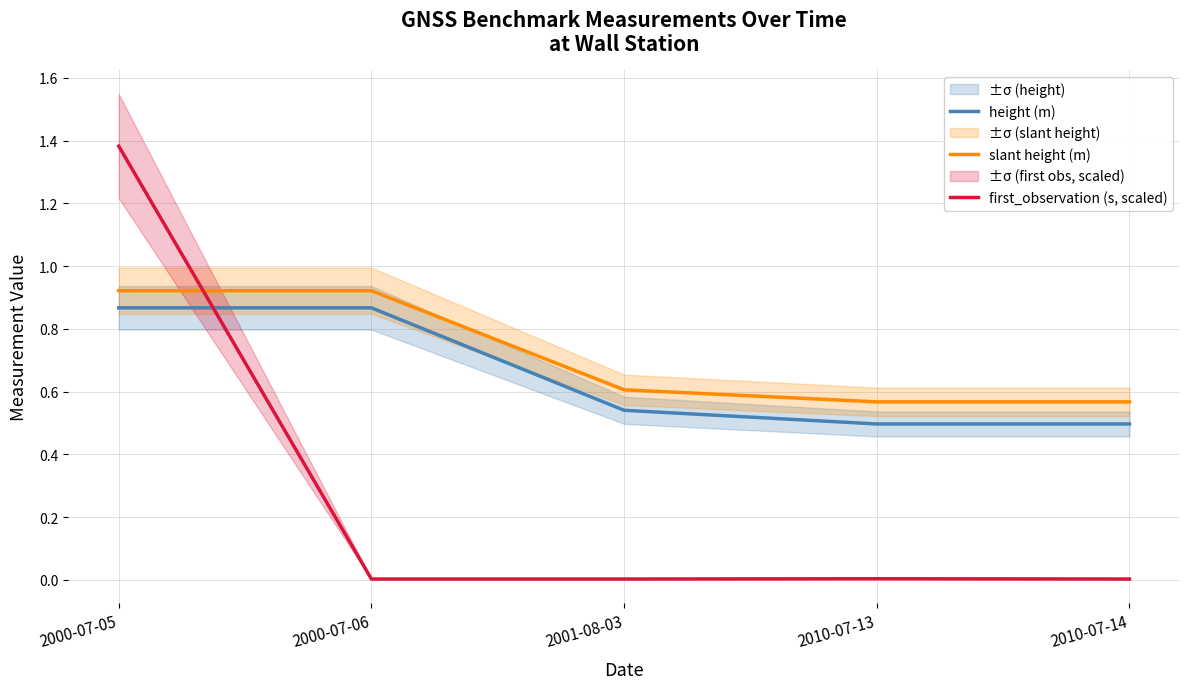

What is the difference between the maximum and minimum values in the slant height (m) series?

0.4